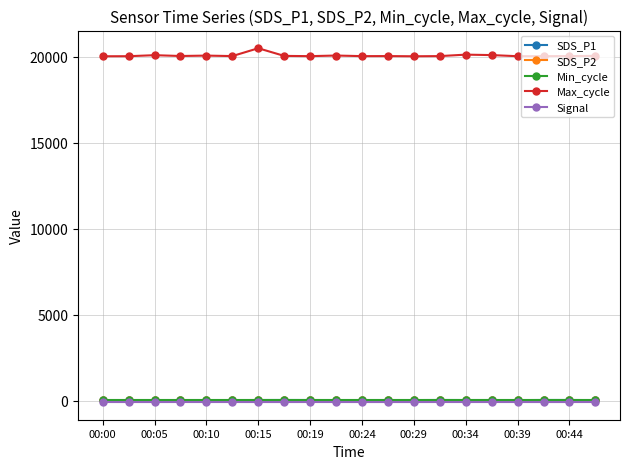

Which series has the widest spread of values?

Max_cycle